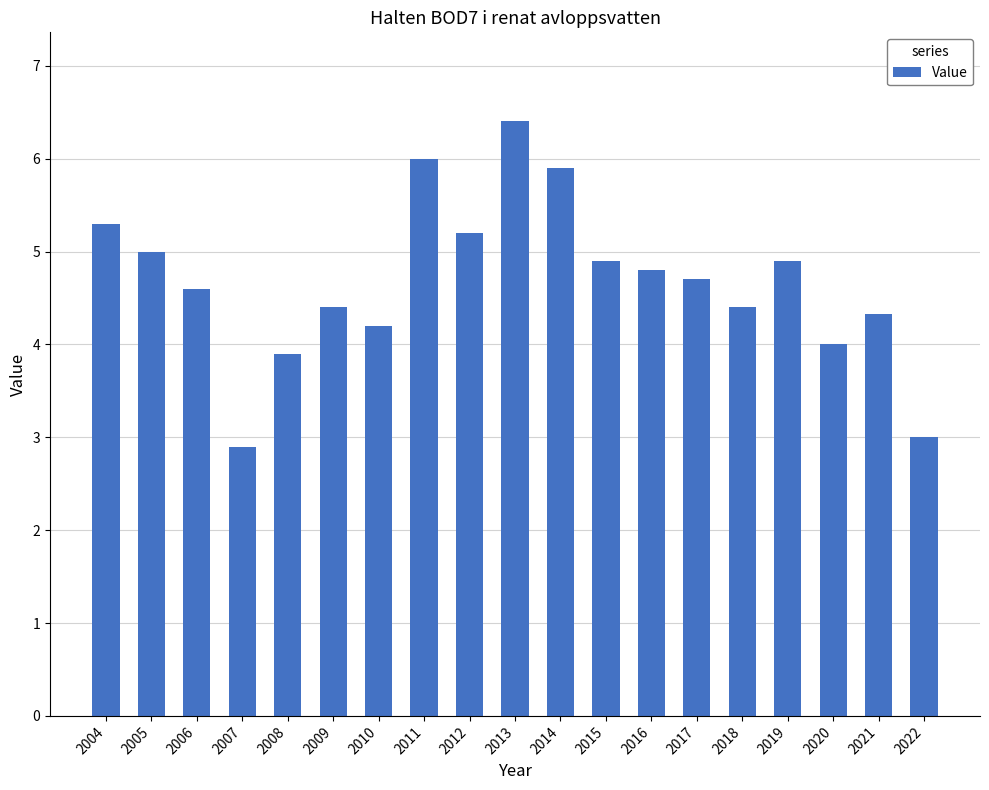

Reading left to right, transcribe all the data shown in this chart.

5.3	5.0	4.6	2.9	3.9	4.4	4.2	6.0	5.2	6.4	5.9	4.9	4.8	4.7	4.4	4.9	4.0	4.3	3.0